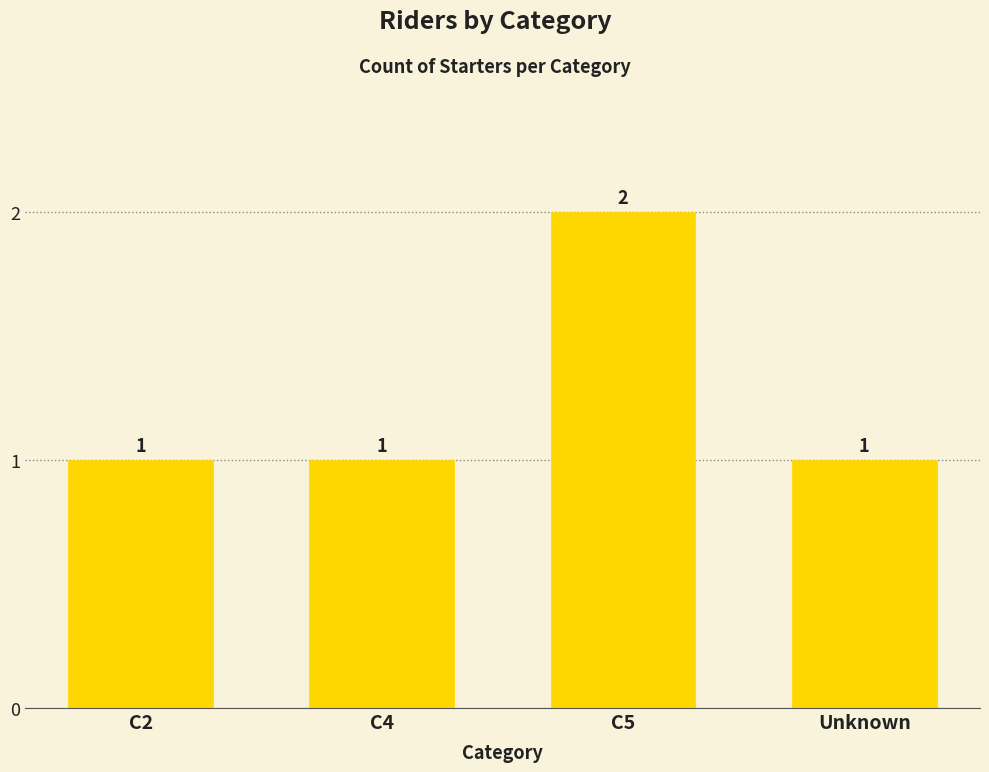

What position from the right is C5?

2